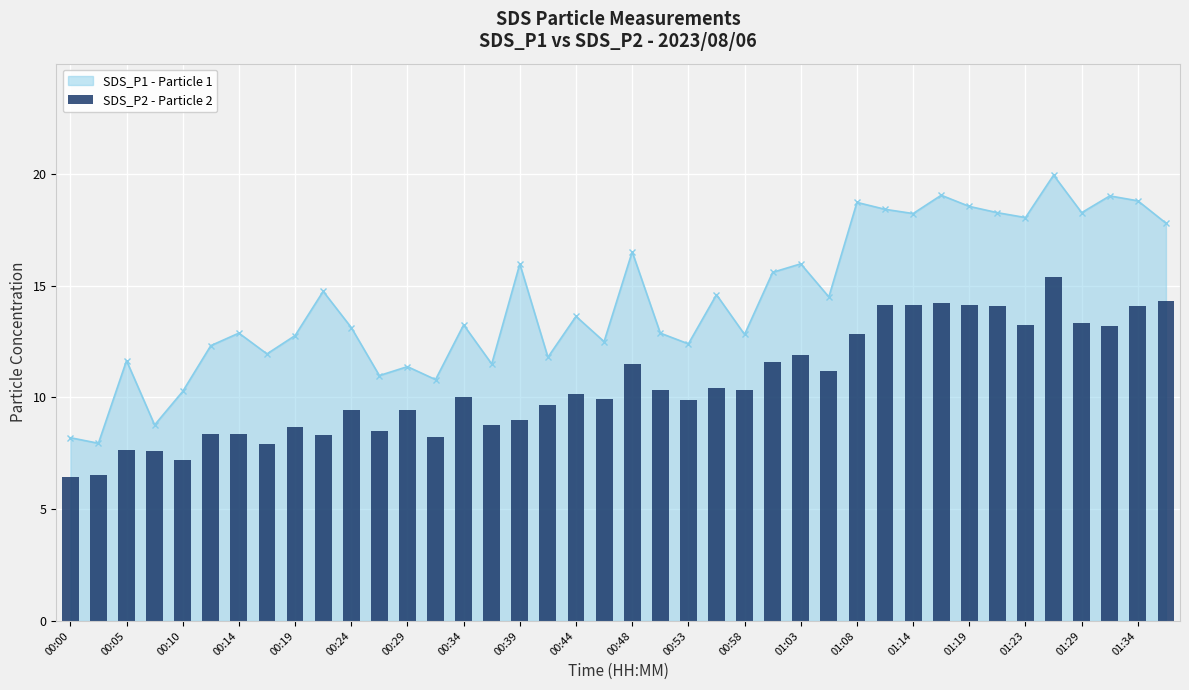

Reading left to right, what are all the values shown in this chart?

6.4	6.5	7.7	7.6	7.2	8.4	8.4	7.9	8.7	8.3	9.4	8.5	9.4	8.2	10.0	8.8	9.0	9.7	10.2	9.9	11.5	10.3	9.9	10.4	10.3	11.6	11.9	11.2	12.8	14.1	14.2	14.2	14.1	14.1	13.2	15.4	13.3	13.2	14.1	14.3